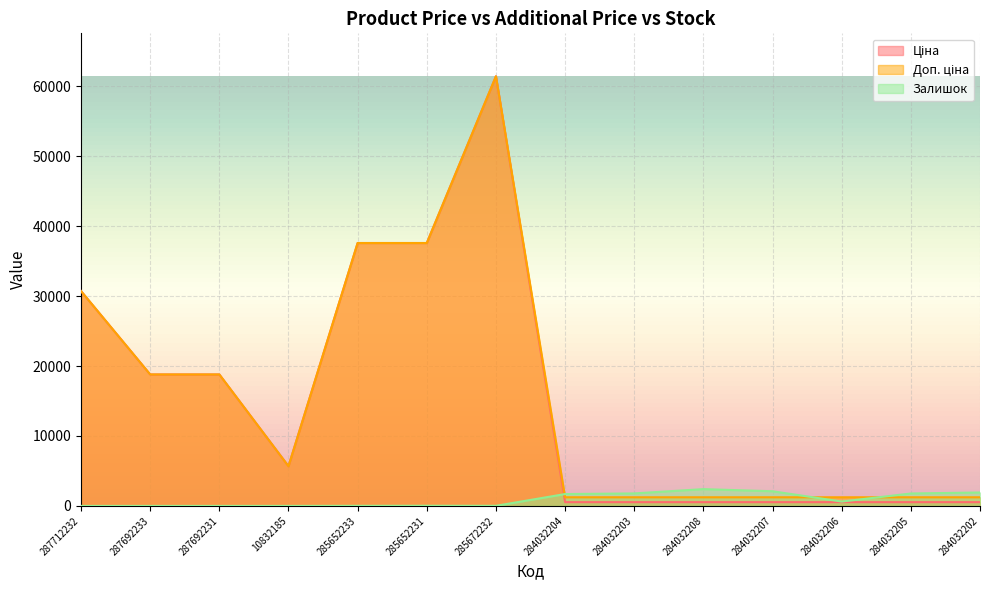

Which has a higher value, 285652233 or 287692231?

285652233